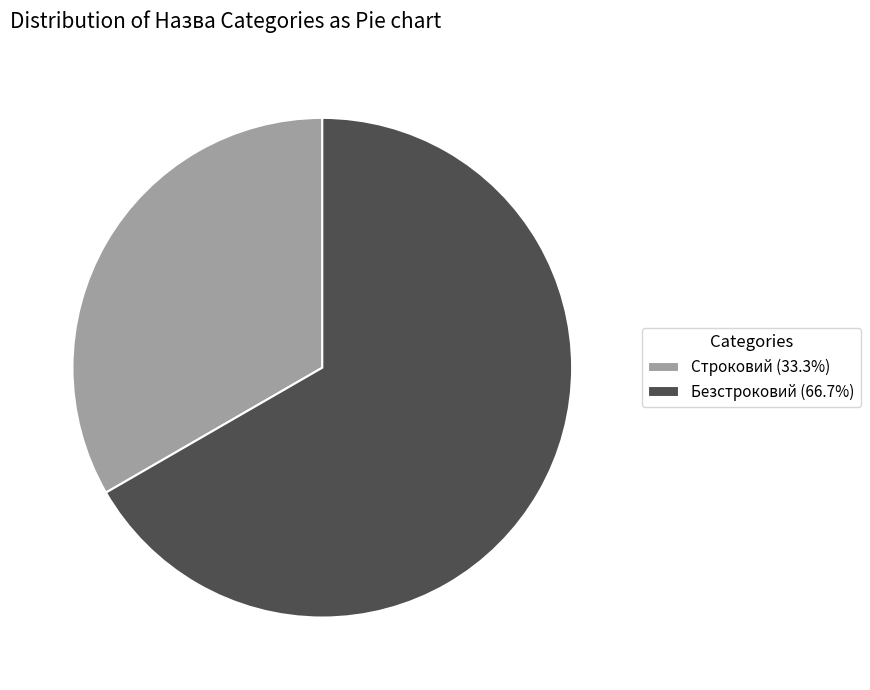

What is the smallest slice in the pie chart?

Строковий